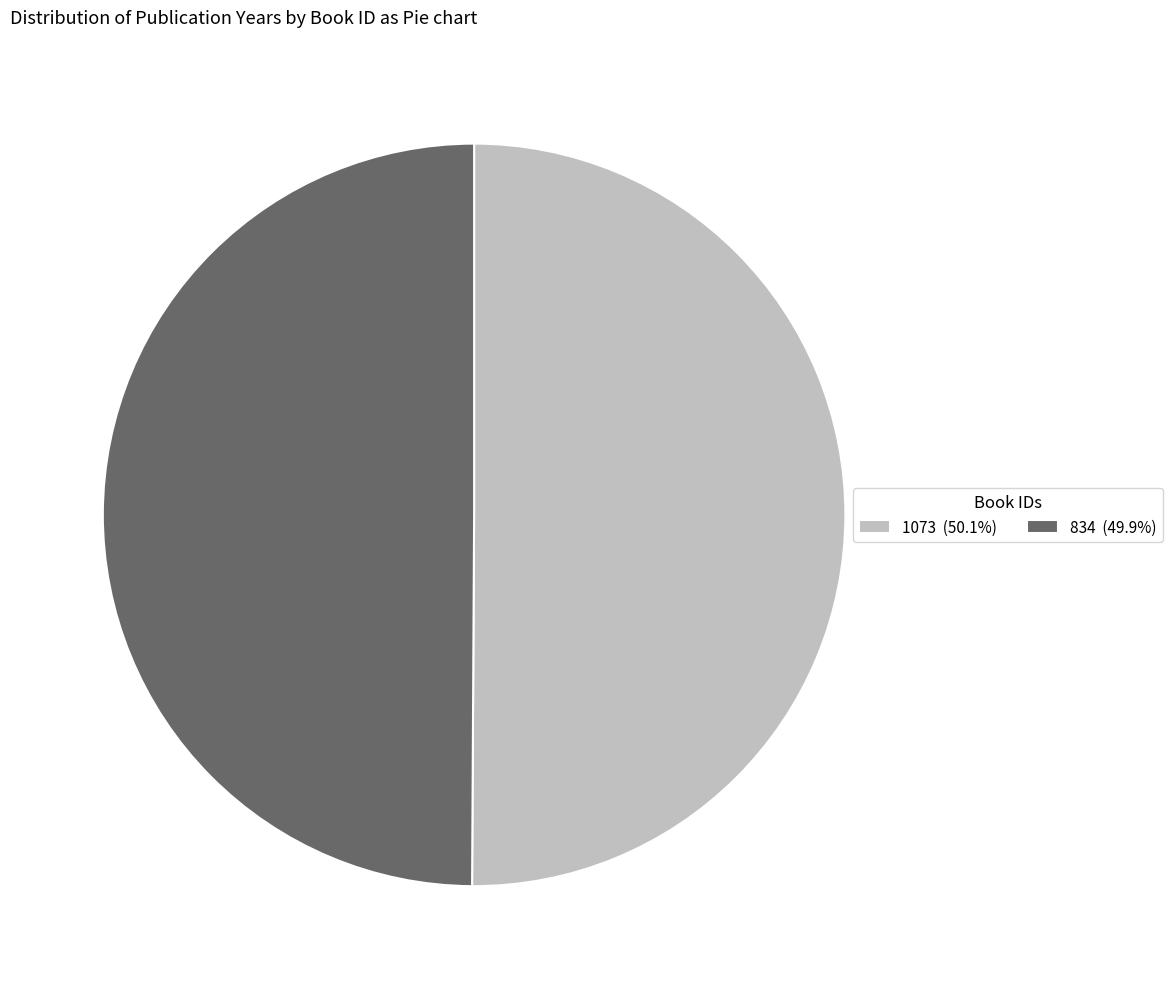

Is the sum of 1073 (50.1%) and 834 (49.9%) greater than half?

Yes